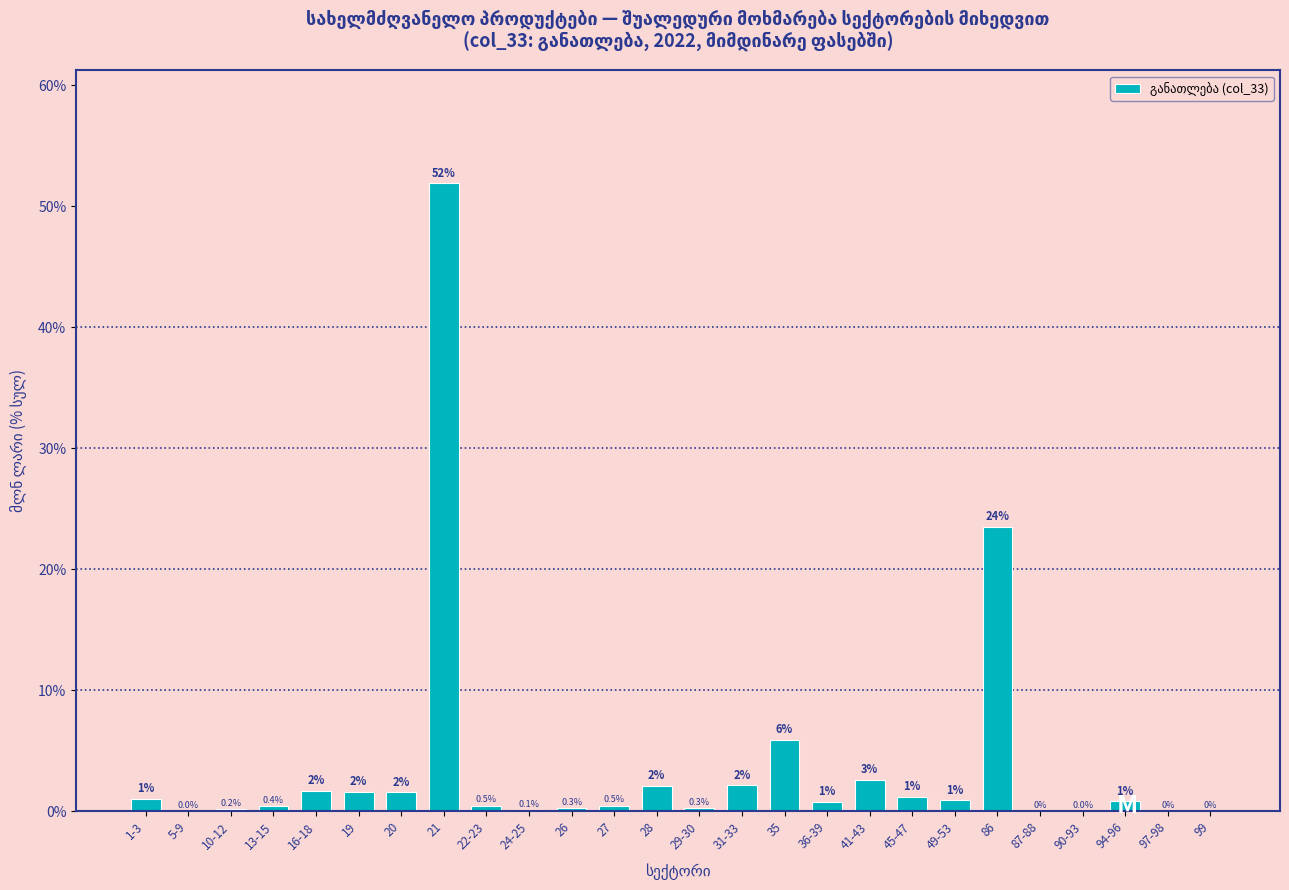

Between 99 and 41-43, which is larger?

41-43